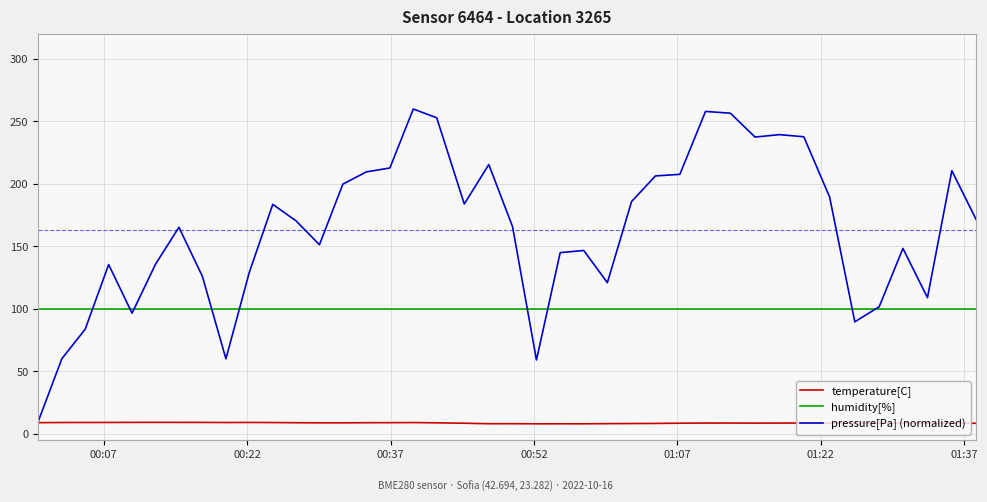

True or false: humidity[%] and temperature[C] intersect in this chart.

False